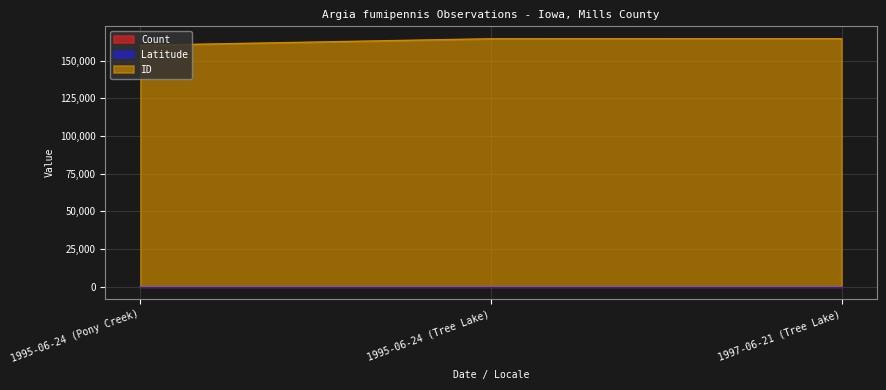

Read the Latitude value at 1995-06-24 (Tree Lake).

41.1